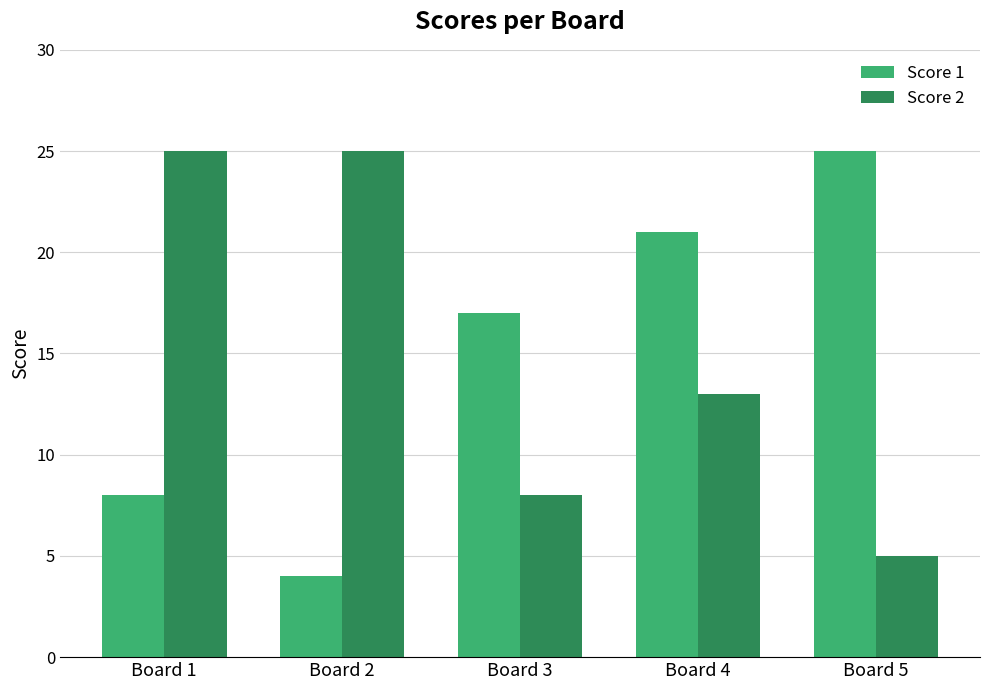

What is the difference between the Score 1 values at Board 4 and Board 1?

13